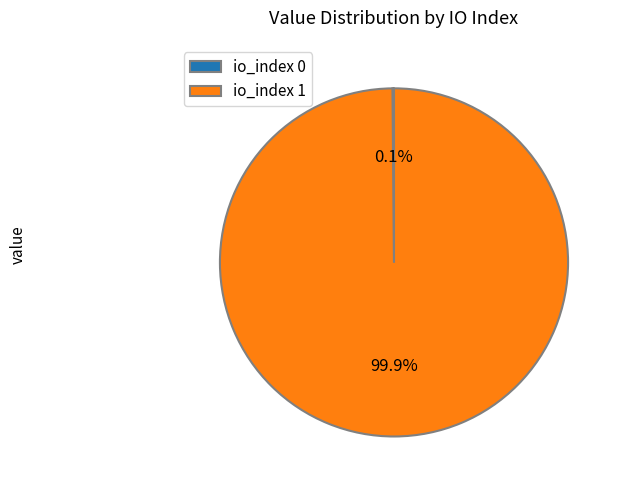

To the nearest percent, what portion does io_index 1 represent?

100%